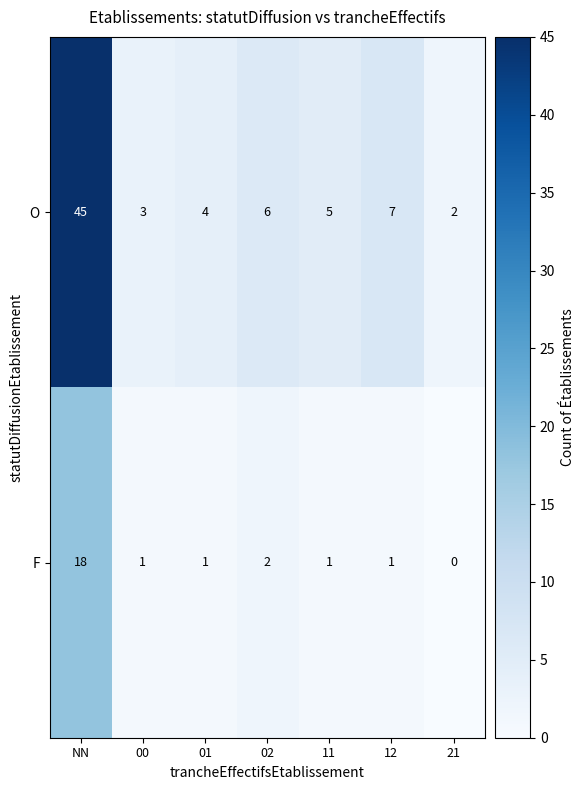

Reading left to right, extract all data points from this chart.

O: 45	3	4	6	5	7	2
F: 18	1	1	2	1	1	0